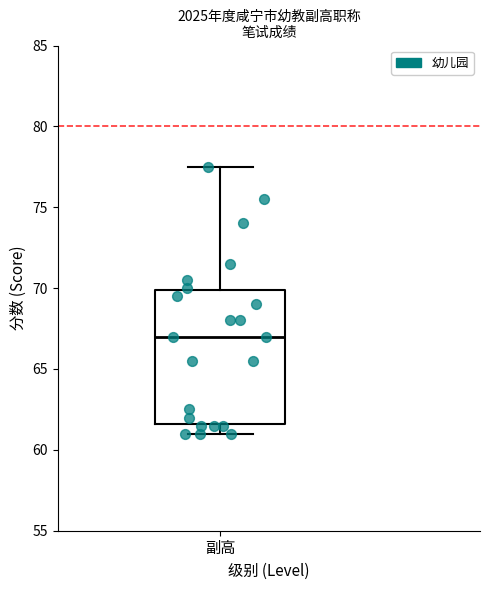

Read this box plot against the y-axis: the position of the median line, the range covered by the box, and the ends of both whiskers. The values are not printed on the chart, so give them approximately, as read against the axis.

median 67.0, box 61.5 to 70.0, whiskers 61.0 to 77.5